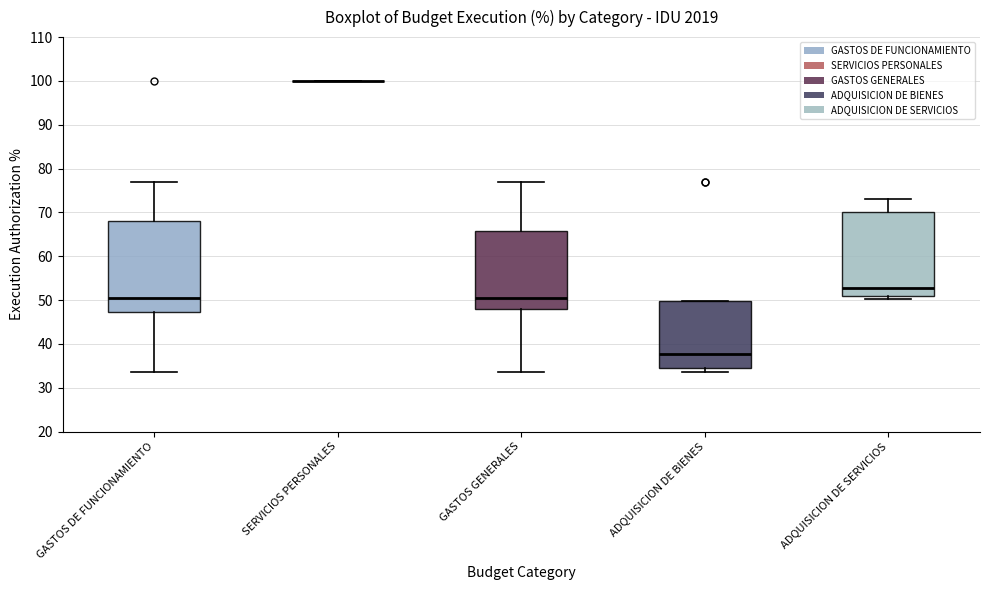

Which box is the tallest, from its lower edge to its upper edge?

GASTOS DE FUNCIONAMIENTO